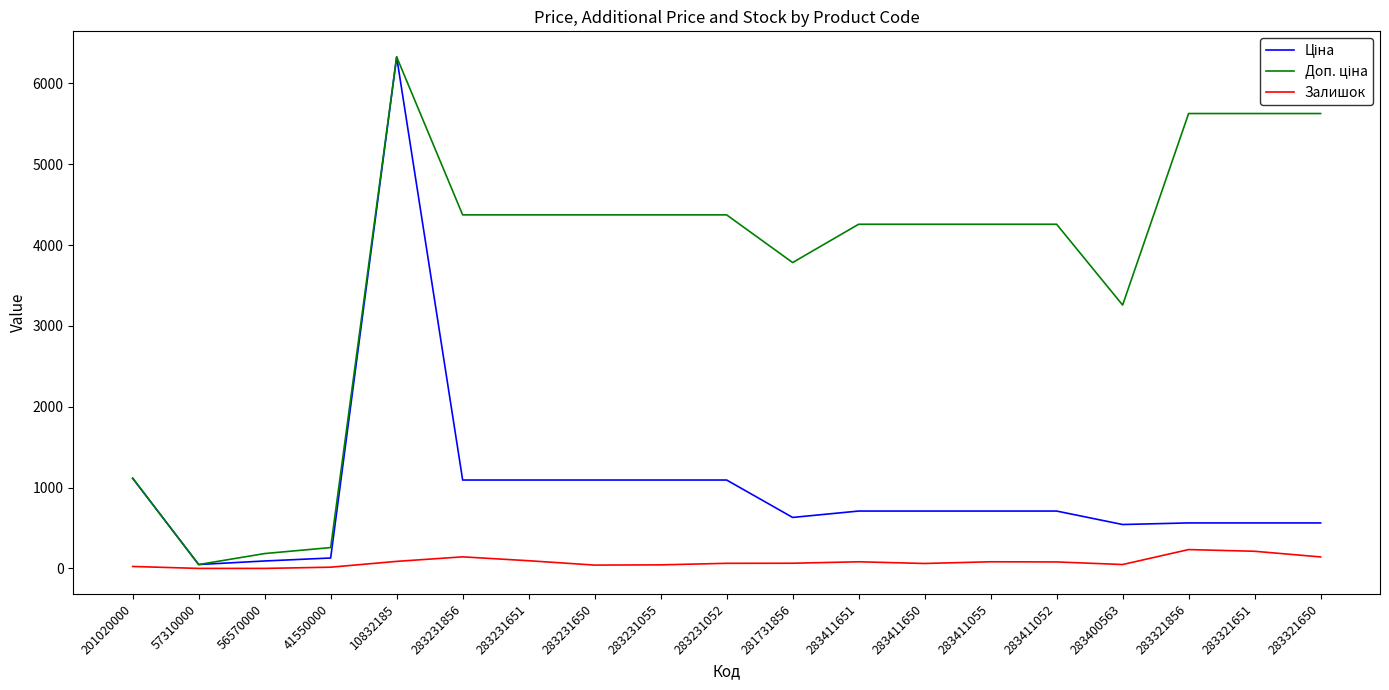

What is the spread (max minus min) of values at 283321651?

5416.1